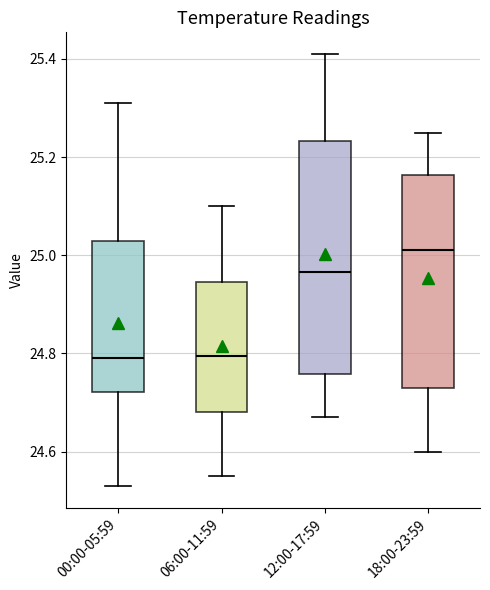

Reading left to right, transcribe this box plot: for each box, give where its median line is, the range the box spans, and where its two whiskers end, as read against the y-axis. The values are not printed on the chart, so give them approximately, as read against the axis.

00:00-05:59: median 24.80, box 24.72 to 25.04, whiskers 24.54 to 25.32
06:00-11:59: median 24.80, box 24.68 to 24.94, whiskers 24.56 to 25.10
12:00-17:59: median 24.96, box 24.76 to 25.24, whiskers 24.68 to 25.42
18:00-23:59: median 25.02, box 24.74 to 25.16, whiskers 24.60 to 25.26